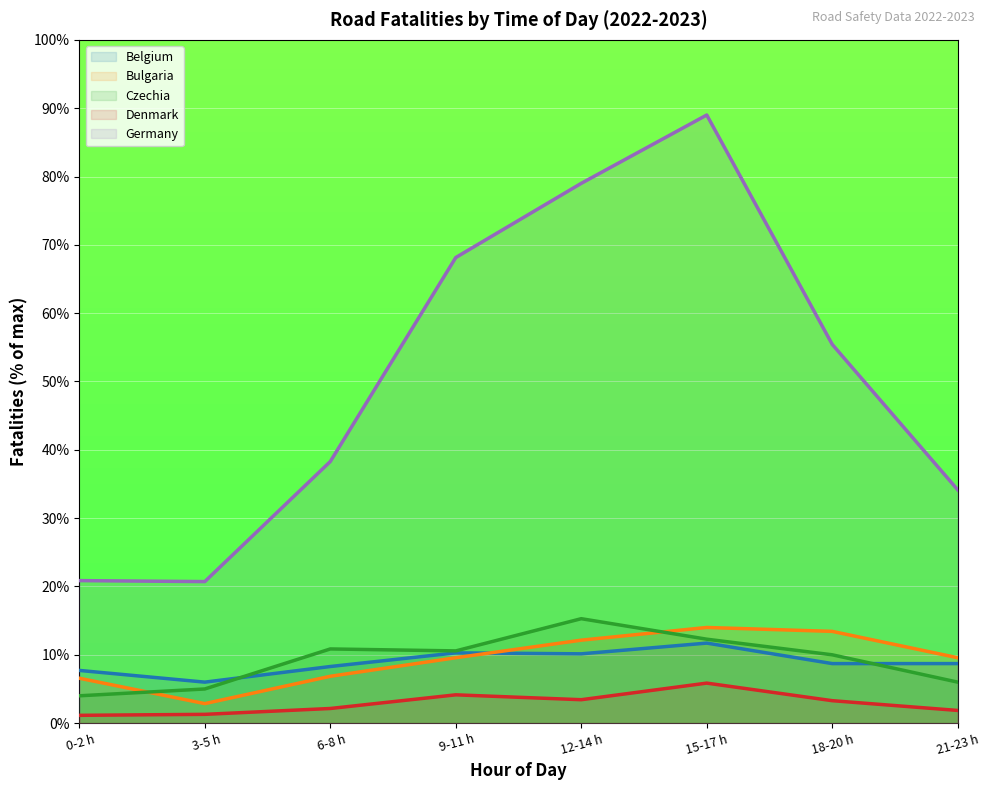

How many data points in Bulgaria are above 9?

5